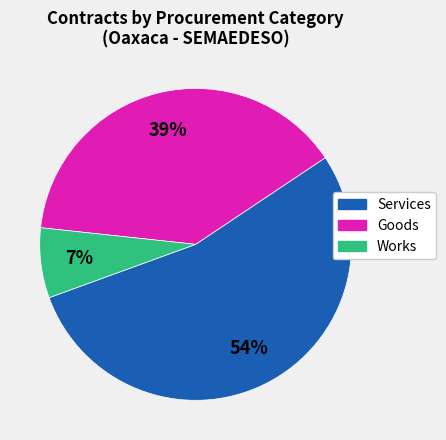

Does any single category account for the majority?

Yes